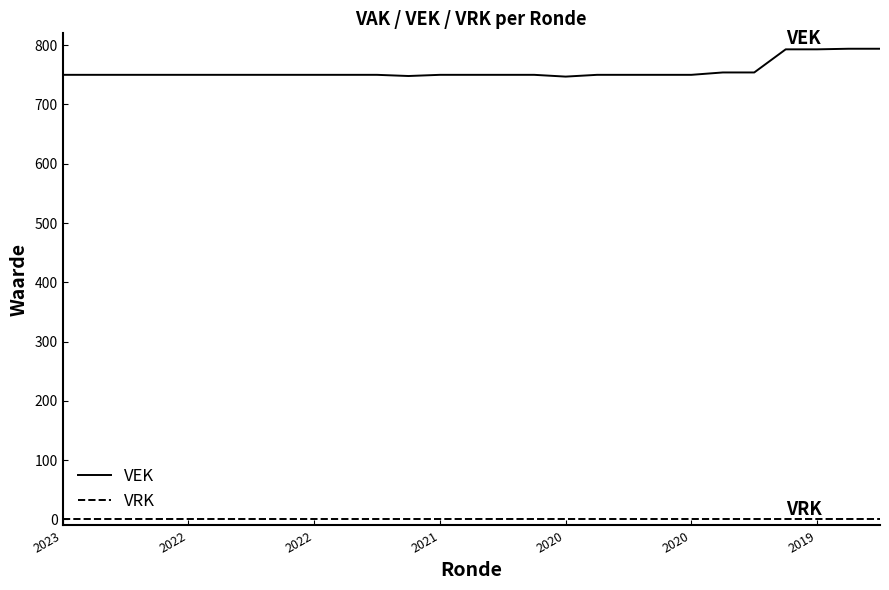

Count the number of categories in the chart.

27